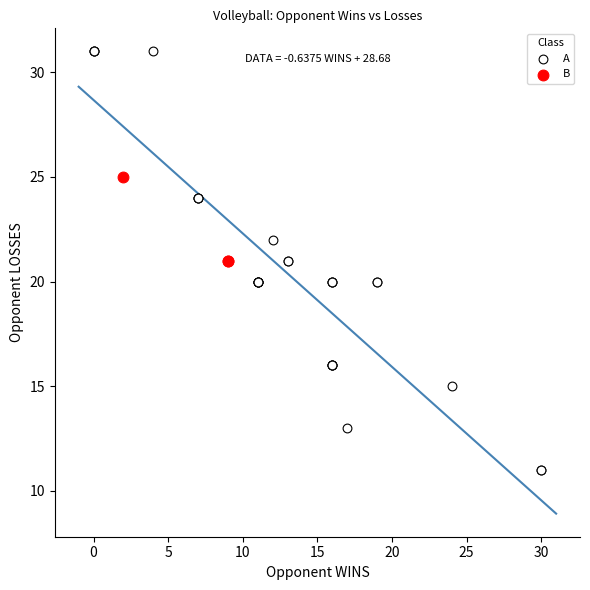

Which series reaches the minimum Y coordinate?

A